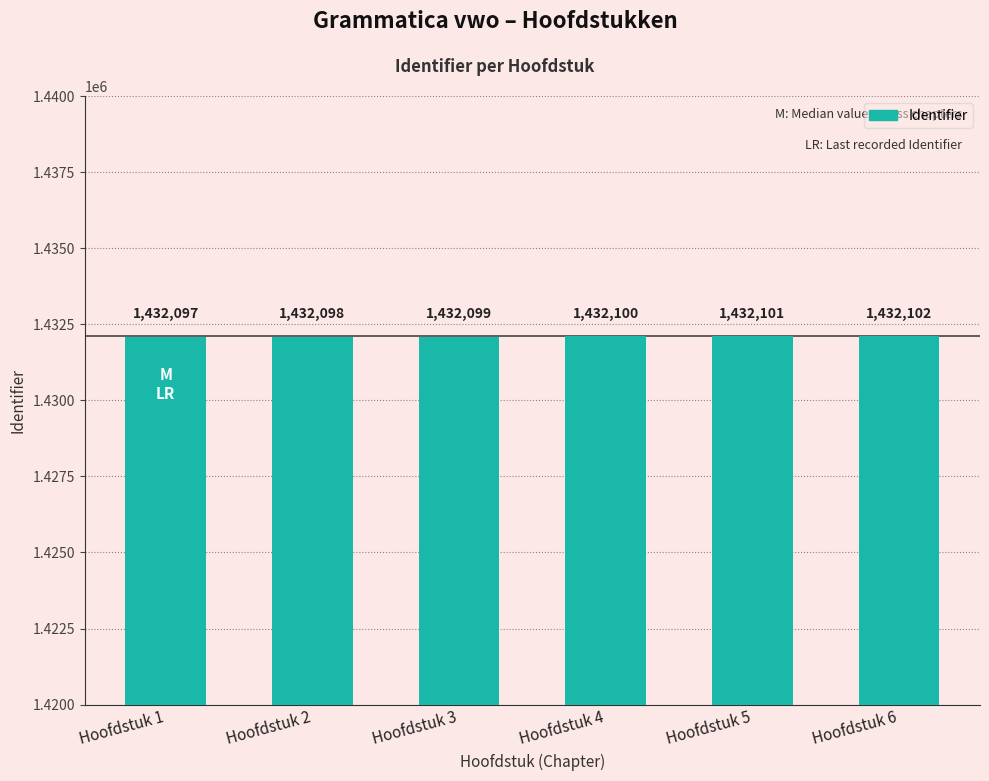

How many distinct data groups are displayed?

1